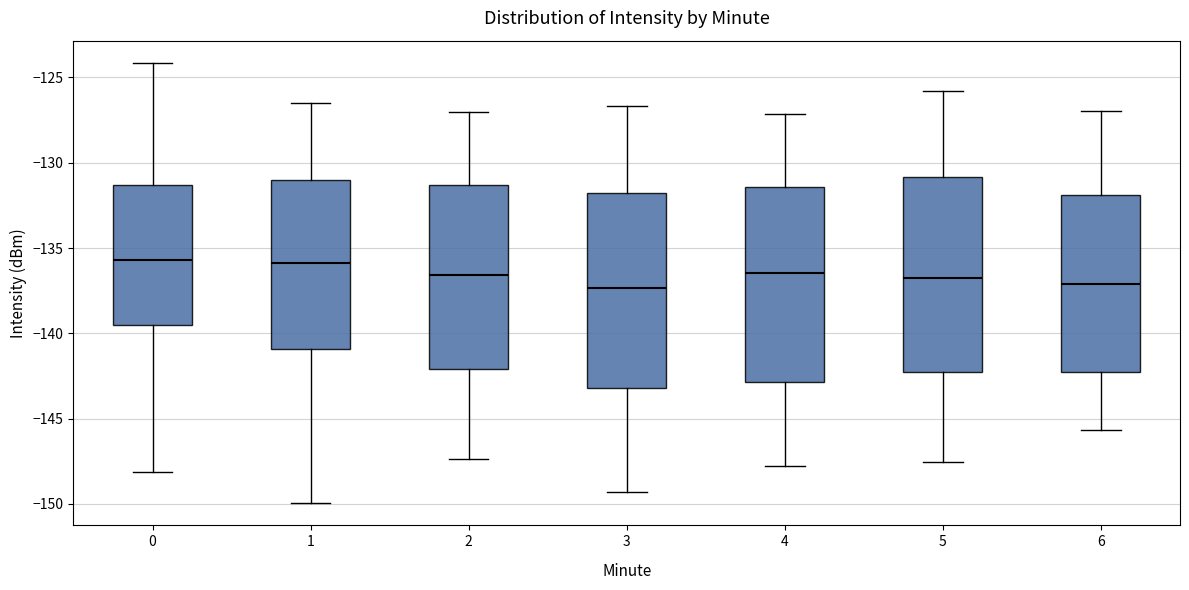

Where is the lower edge of the box at x = 3 on the y-axis? The values are not printed on the chart, so give them approximately, as read against the axis.

-143.0